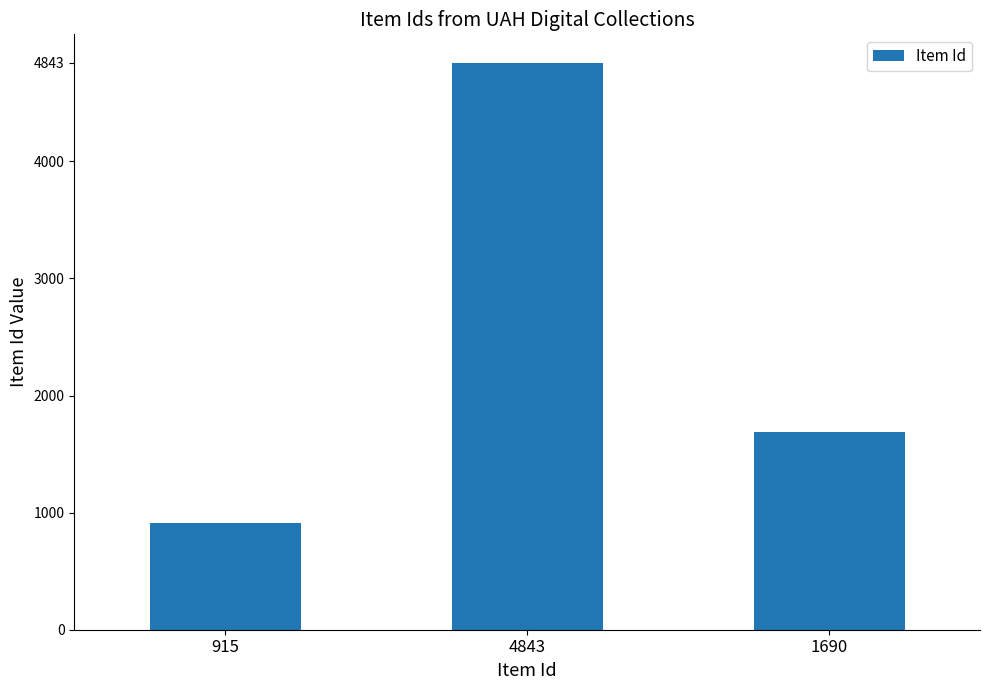

What is the label of the 3rd bar from the left?

1690